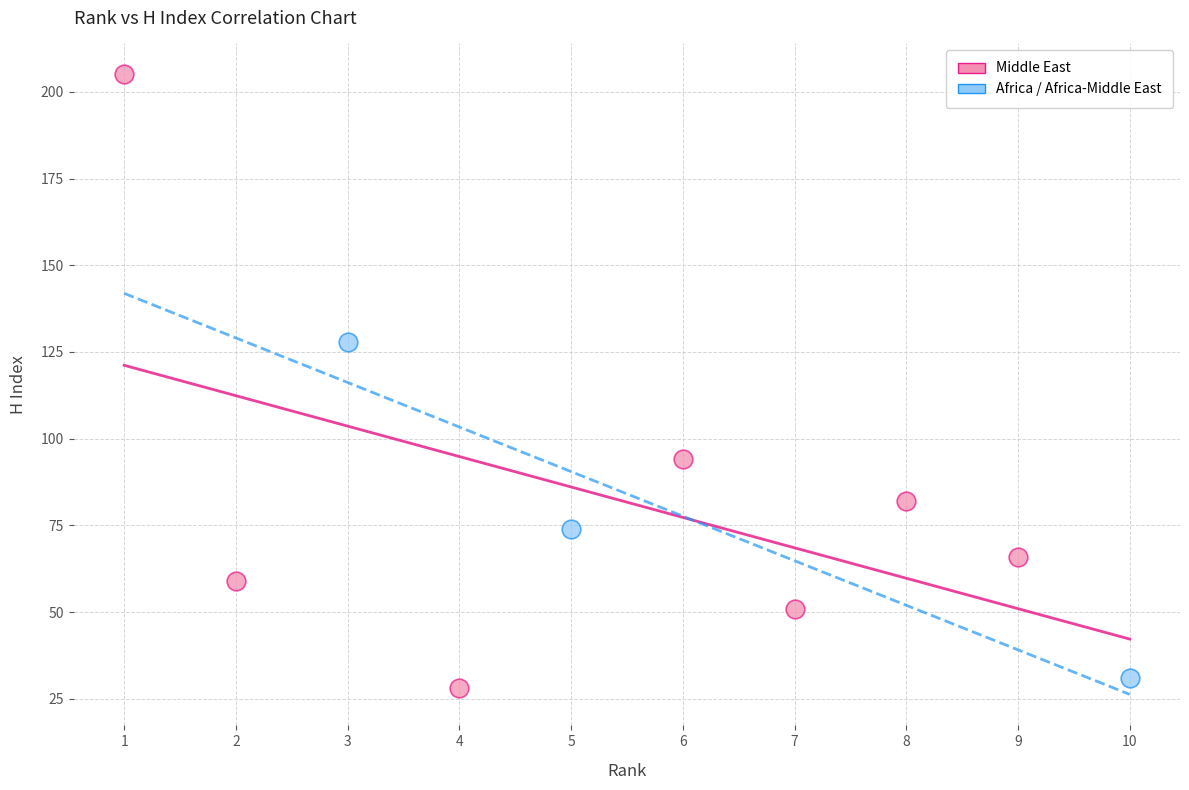

Which series contains the lowest Y value?

Middle East